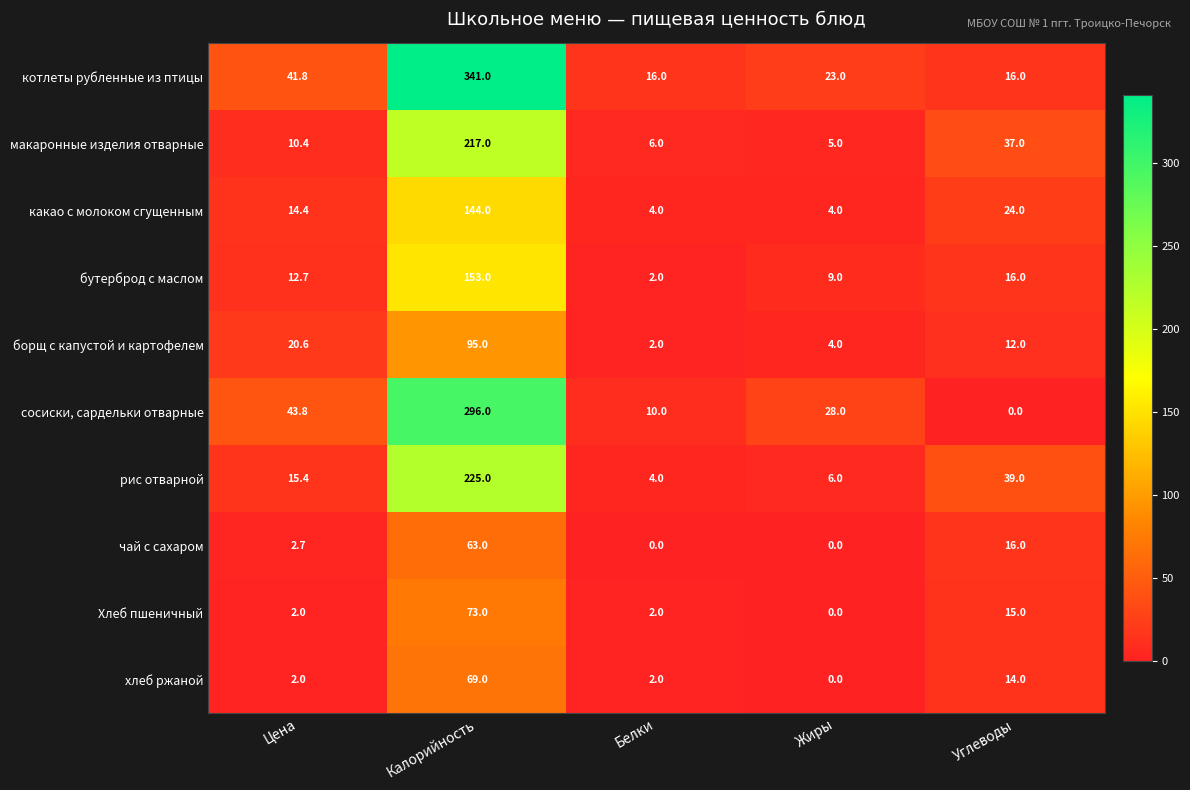

At which category is the sum across all series the highest?

Калорийность